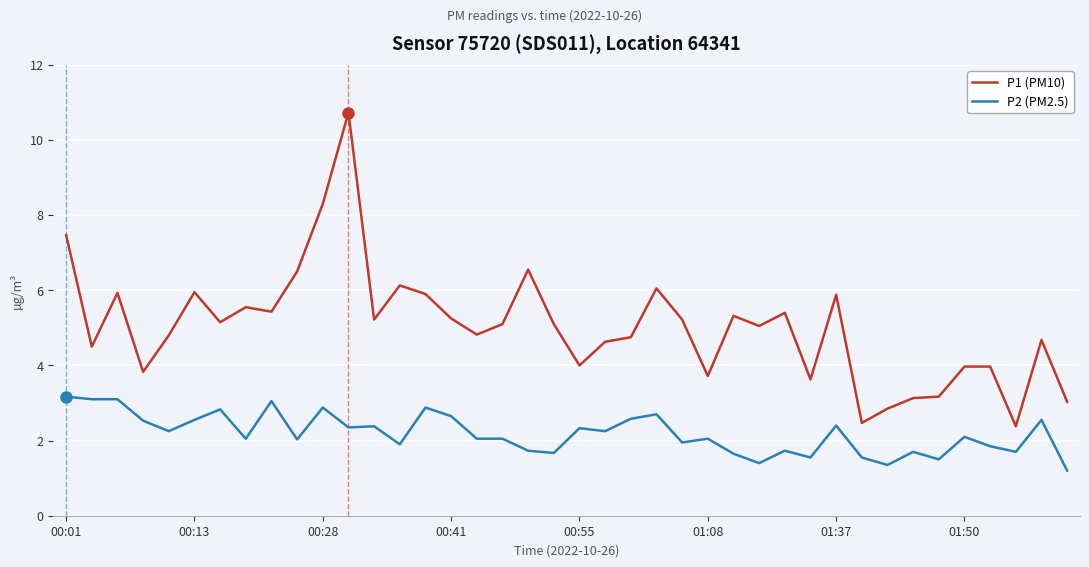

True or false: P1 (PM10) and P2 (PM2.5) cross at least once.

False